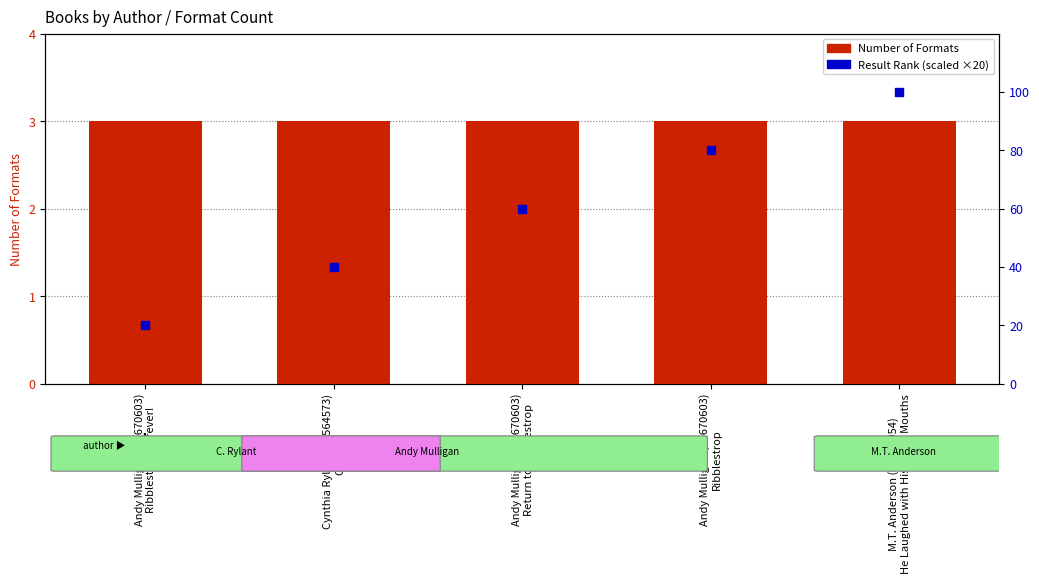

Which series has the largest total across all categories?

Result Rank (scaled)